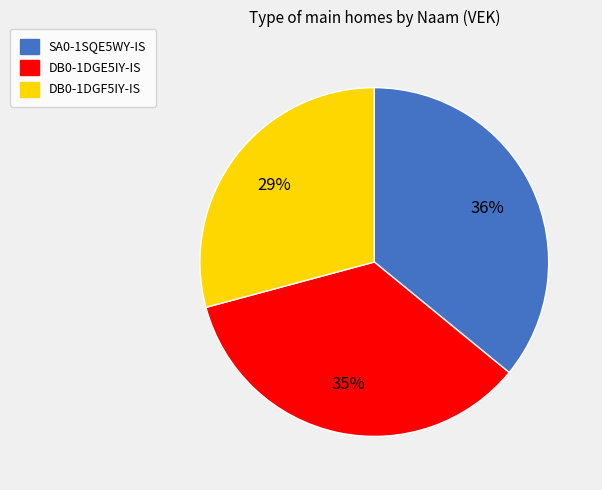

To the nearest percent, what percentage of the pie is DB0-1DGF5IY-IS?

29%